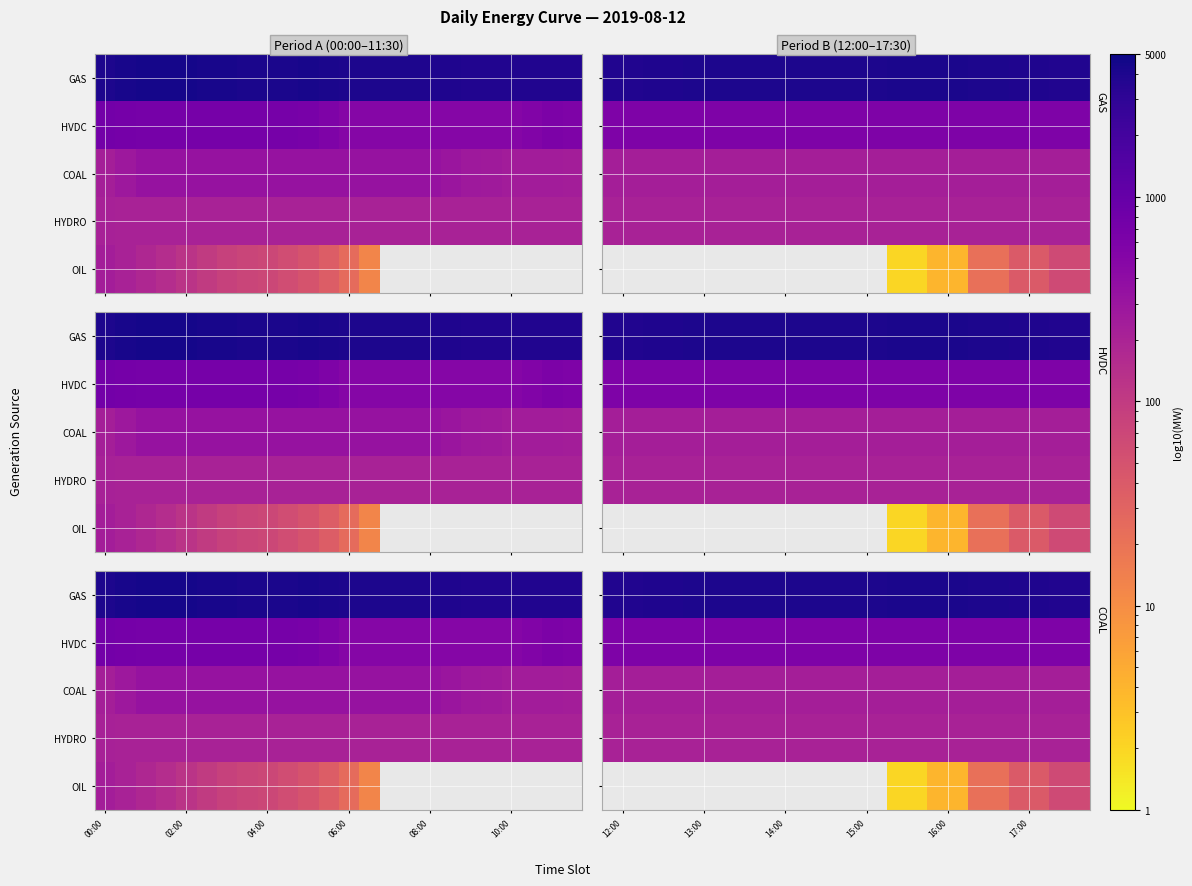

Read the GAS value at 15:00.

4072.0